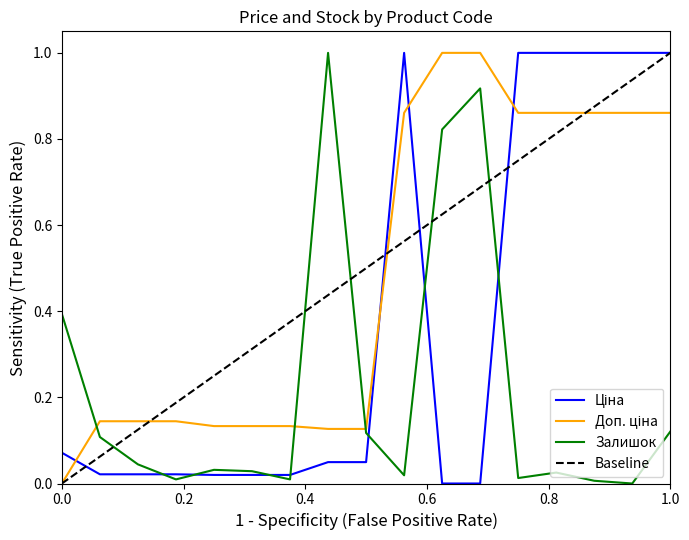

The value of Залишок at 0.0 is 0.4. True or false?

True